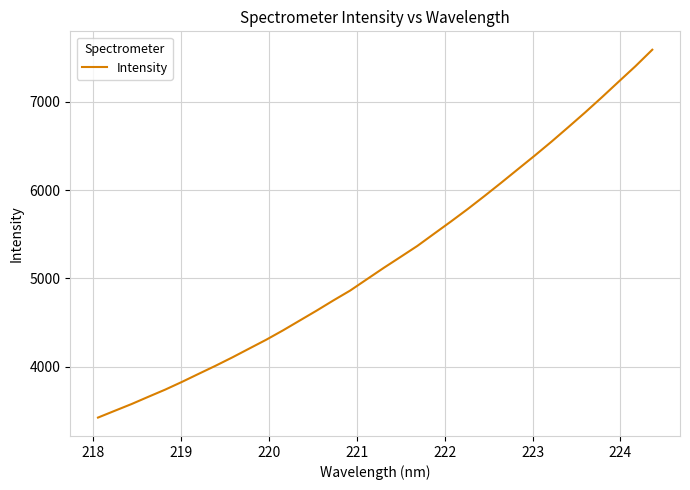

What is the smallest value displayed?

3427.3